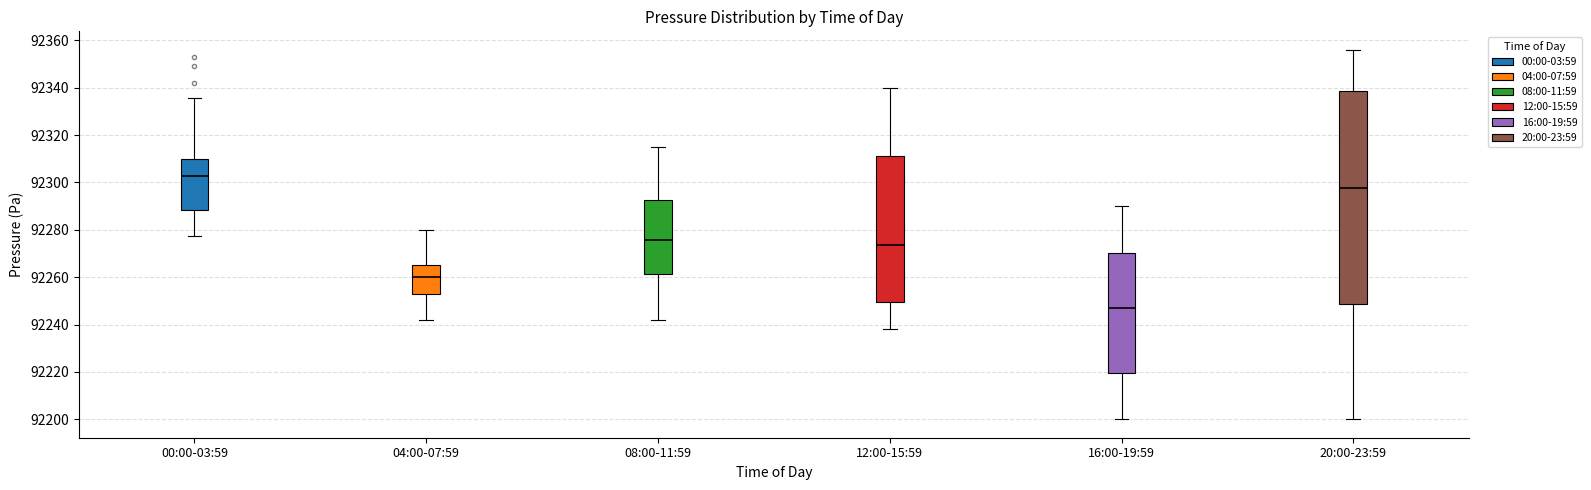

Reading left to right, read every box against the y-axis: the position of its median line, the range the box covers, and the ends of its whiskers. The values are not printed on the chart, so give them approximately, as read against the axis.

00:00-03:59: median 92302, box 92288 to 92310, whiskers 92278 to 92336
04:00-07:59: median 92260, box 92252 to 92266, whiskers 92242 to 92280
08:00-11:59: median 92276, box 92262 to 92292, whiskers 92242 to 92316
12:00-15:59: median 92274, box 92250 to 92312, whiskers 92238 to 92340
16:00-19:59: median 92248, box 92220 to 92270, whiskers 92200 to 92290
20:00-23:59: median 92298, box 92248 to 92338, whiskers 92200 to 92356